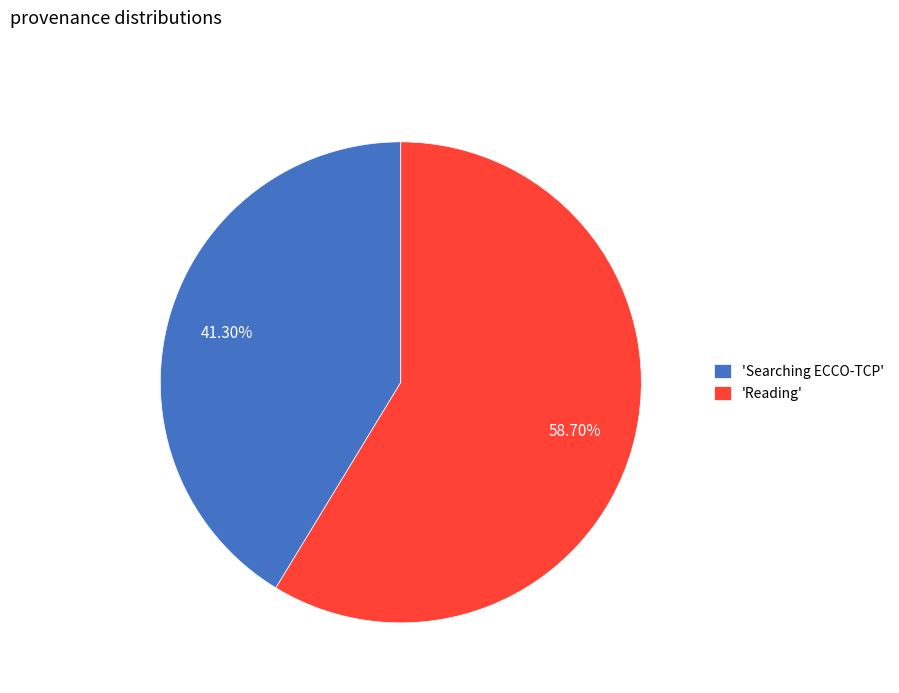

Which slice is the smallest?

'Searching ECCO-TCP'